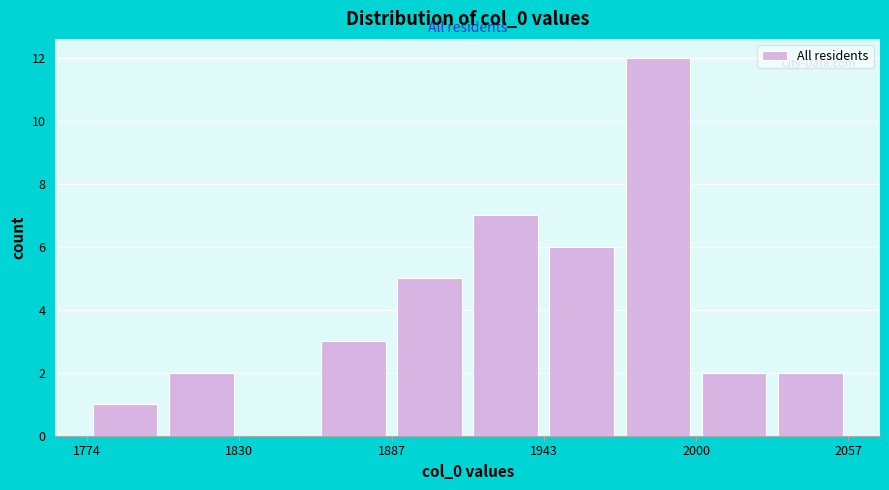

Around what value on the x-axis is the tallest bar? Give the approximate position of its centre, as read against the axis.

1990